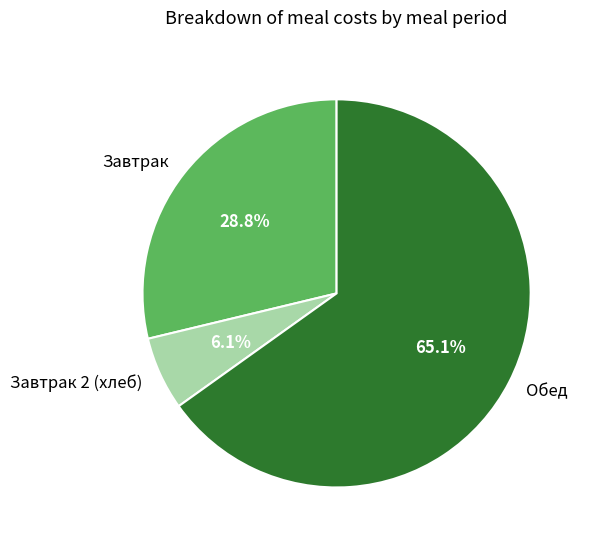

How many segments does this pie chart have?

3